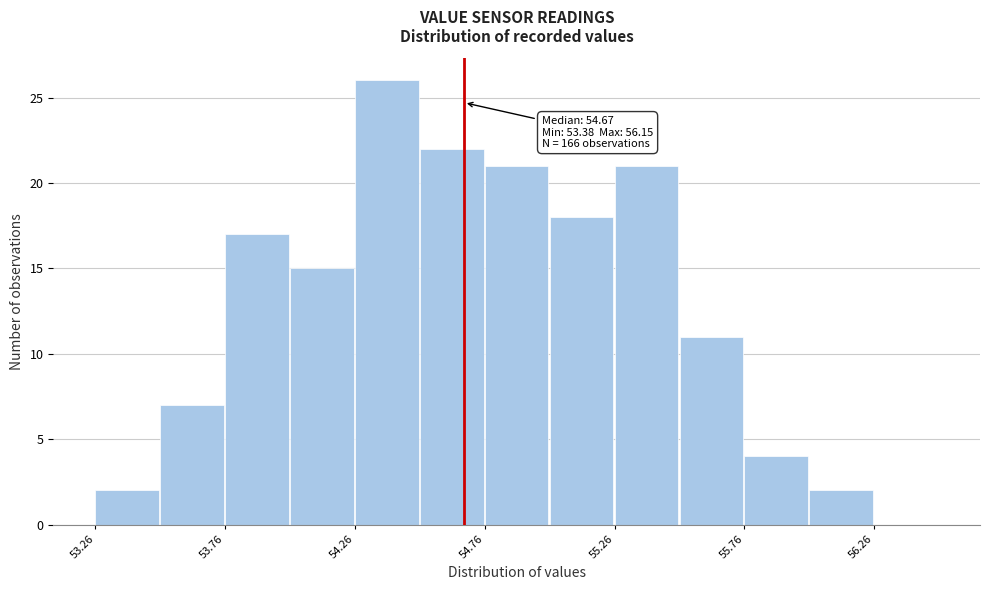

Which range on the x-axis has the tallest bar?

54.255 to 54.505